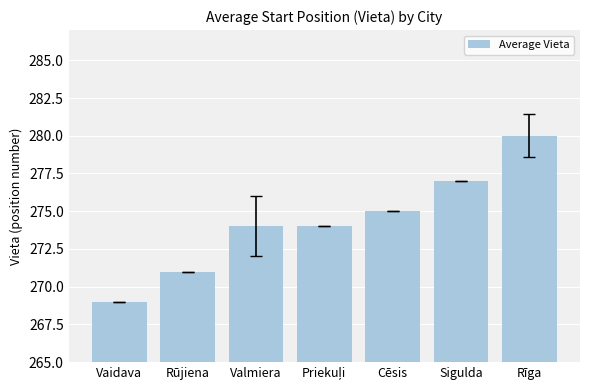

What is the ratio of the value at Rīga to the value at Vaidava?

1.0